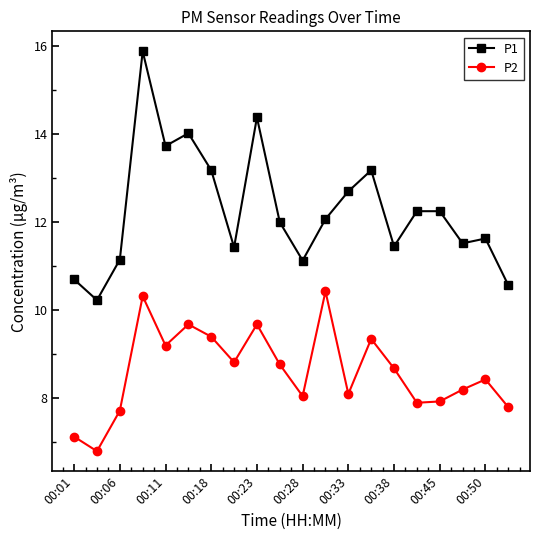

Count the number of data series in this chart.

2